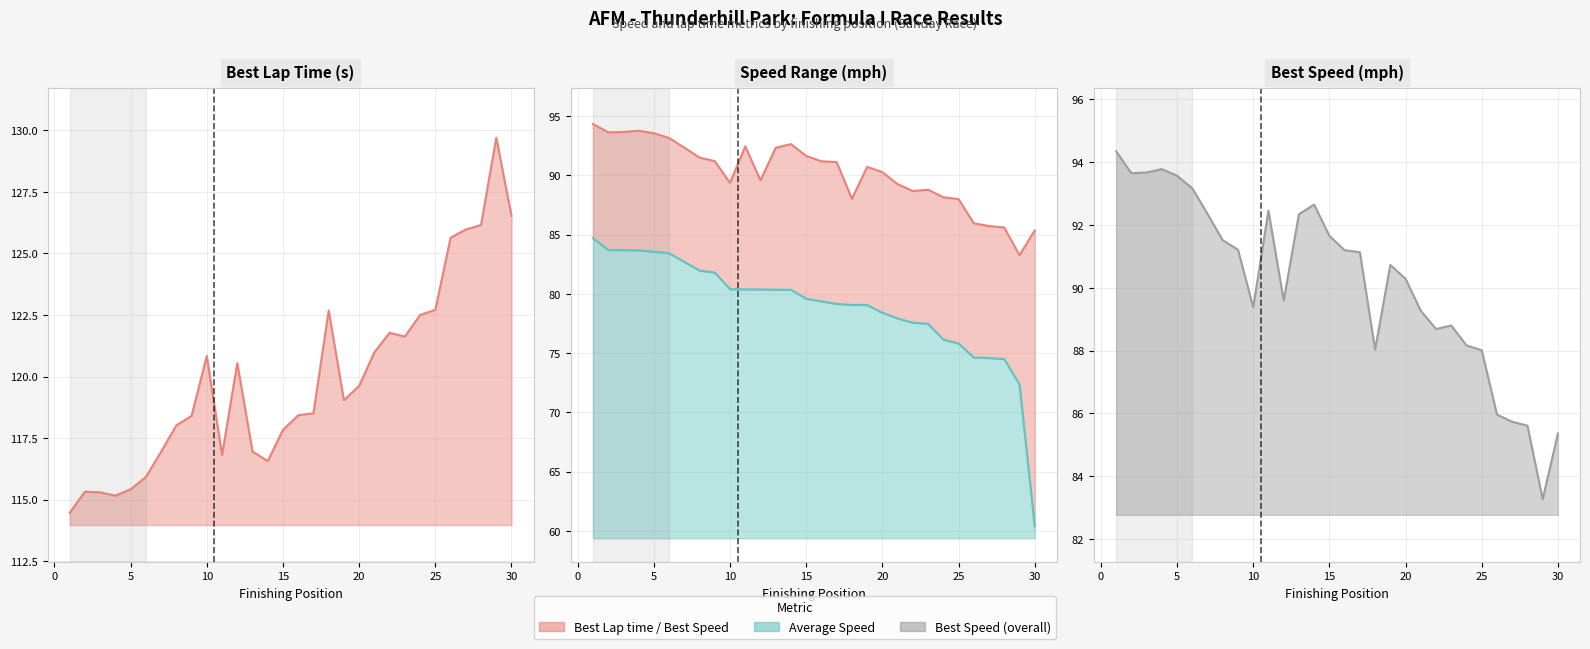

True or false: Average Speed line and Best Speed line intersect in this chart.

False